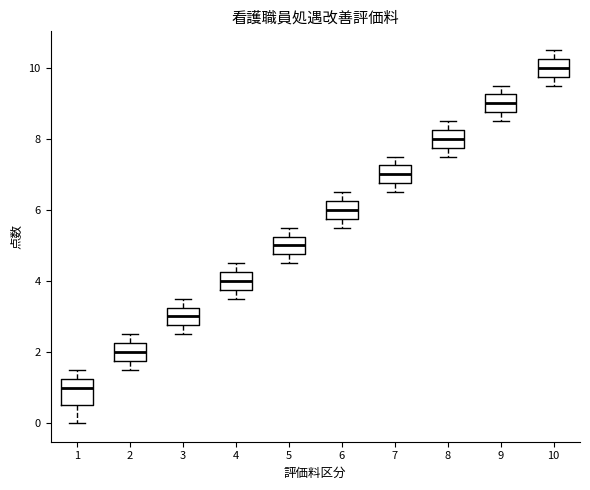

Reading left to right, transcribe this box plot: for each box, give where its median line is, the range the box spans, and where its two whiskers end, as read against the y-axis. The values are not printed on the chart, so give them approximately, as read against the axis.

1: median 1.0, box 0.6 to 1.2, whiskers 0.0 to 1.6
2: median 2.0, box 1.8 to 2.2, whiskers 1.6 to 2.6
3: median 3.0, box 2.8 to 3.2, whiskers 2.6 to 3.6
4: median 4.0, box 3.8 to 4.2, whiskers 3.6 to 4.6
5: median 5.0, box 4.8 to 5.2, whiskers 4.6 to 5.6
6: median 6.0, box 5.8 to 6.2, whiskers 5.6 to 6.6
7: median 7.0, box 6.8 to 7.2, whiskers 6.6 to 7.6
8: median 8.0, box 7.8 to 8.2, whiskers 7.6 to 8.6
9: median 9.0, box 8.8 to 9.2, whiskers 8.6 to 9.6
10: median 10.0, box 9.8 to 10.2, whiskers 9.6 to 10.6